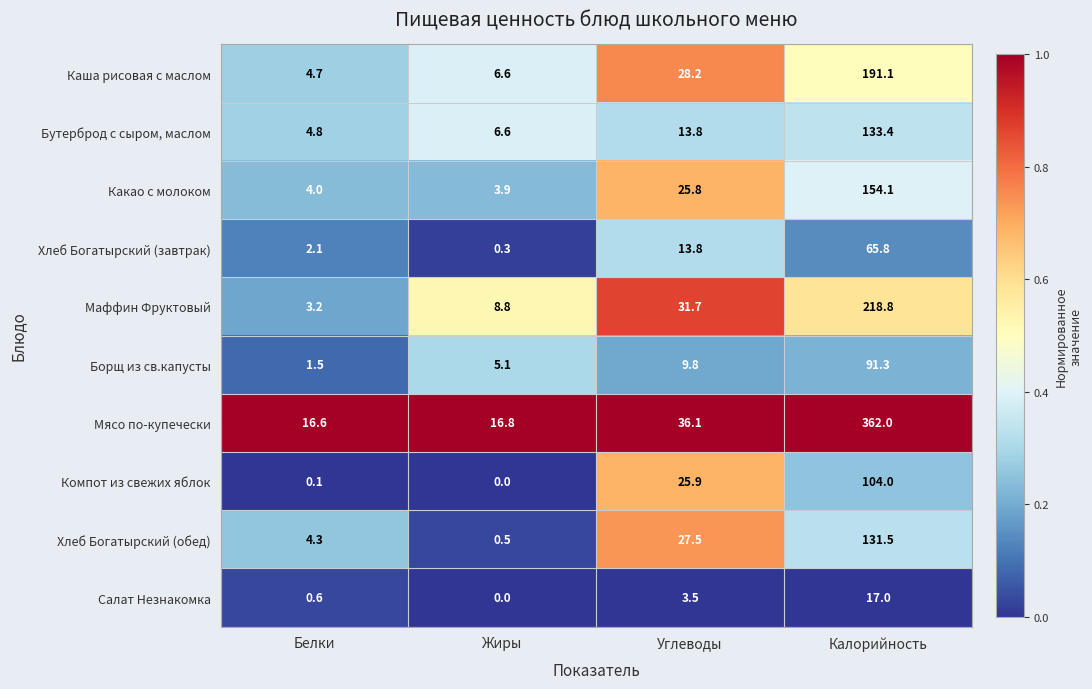

At which label does Хлеб Богатырский (завтрак) reach its peak?

Калорийность